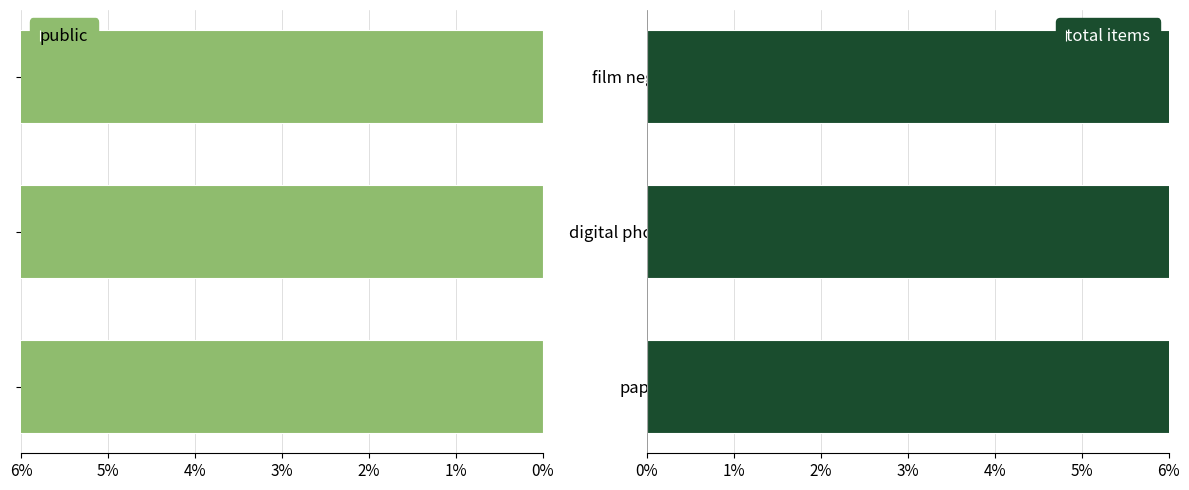

At how many categories does at least one series exceed 24?

2